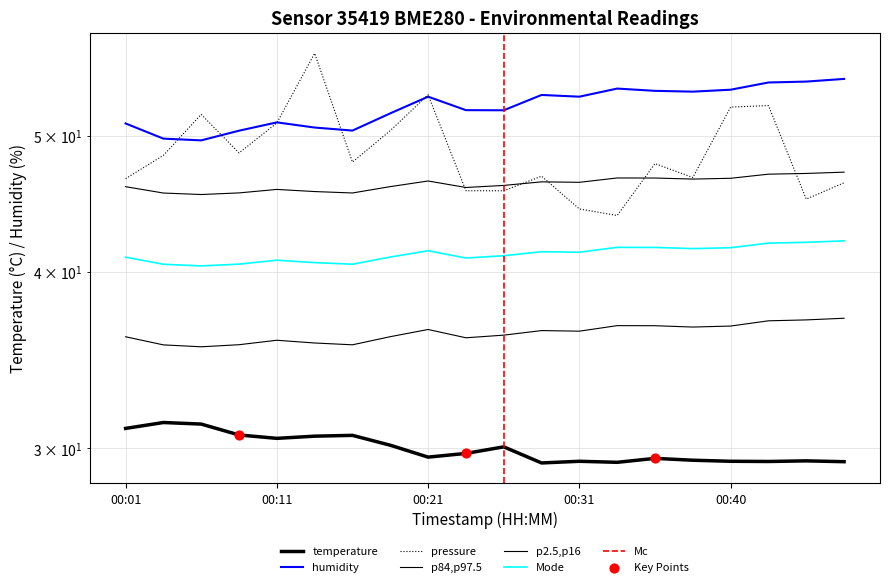

Which series contains the lowest Y value?

temperature